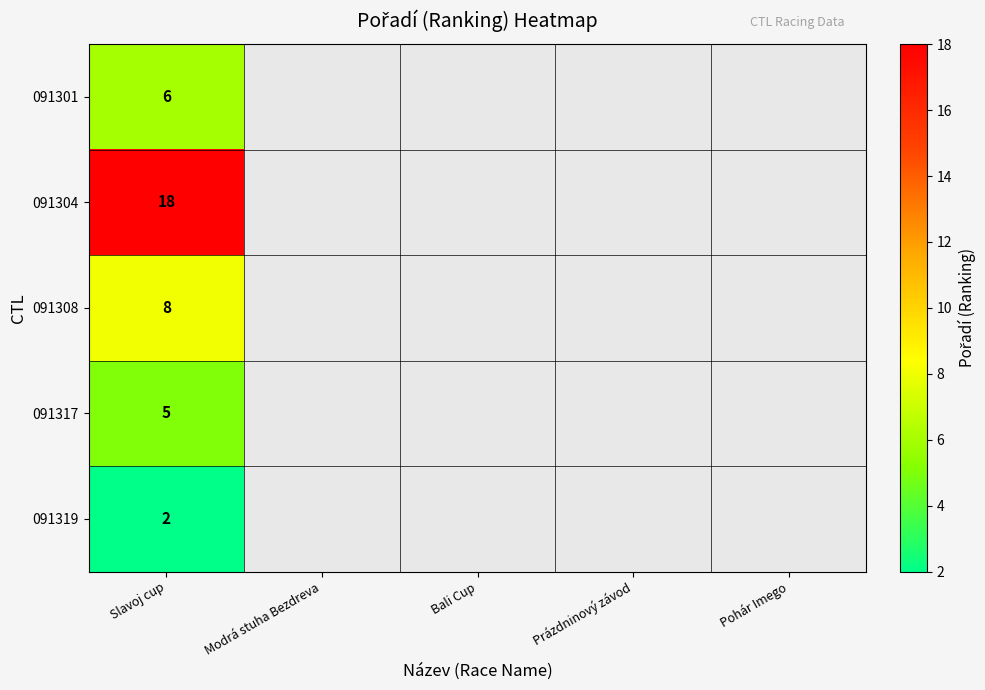

The value of 091308 at Slavoj cup is 8. True or false?

True